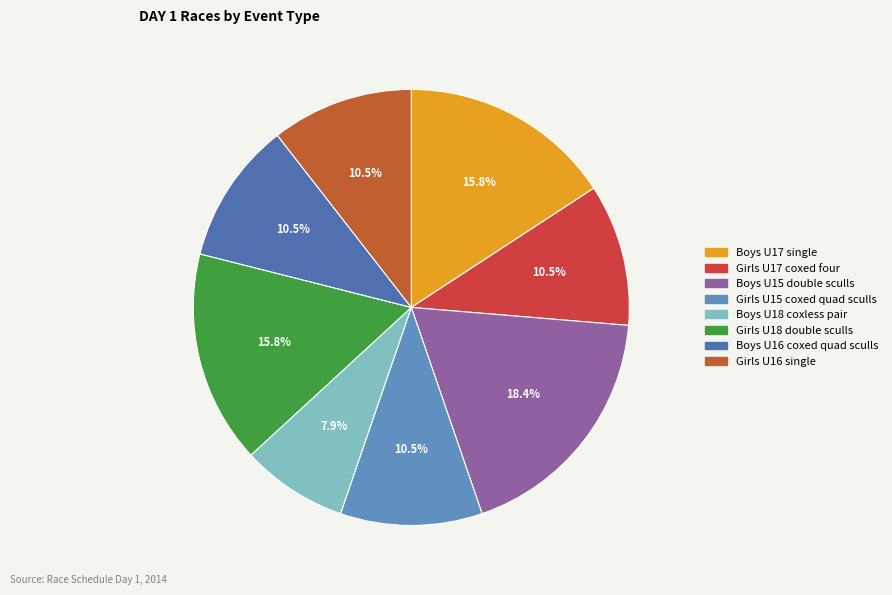

To the nearest percent, what percentage of the pie is Girls U17 coxed four?

11%